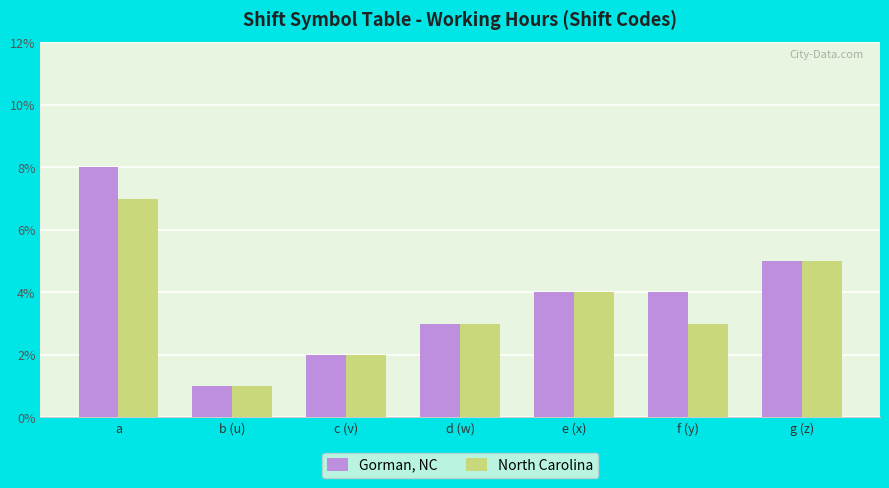

How many bars are there in each group?

2